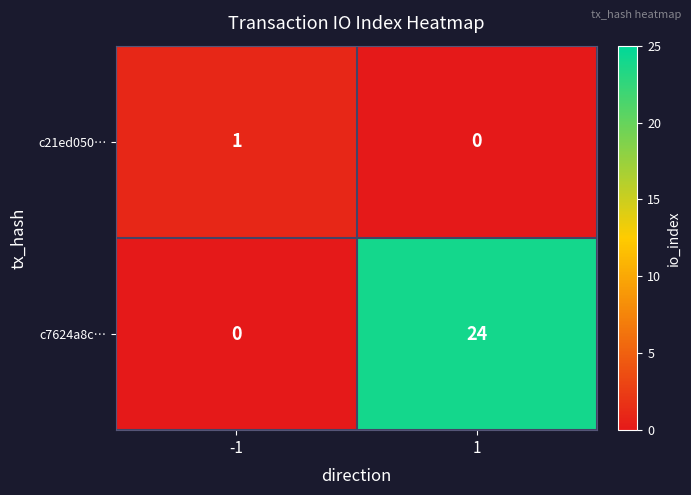

Reading left to right, transcribe all the data shown in this chart.

c21ed050…: -1=1	1=0
c7624a8c…: -1=0	1=24